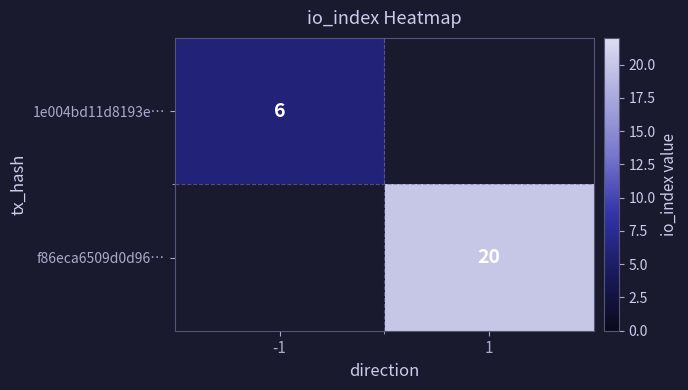

Is the value of 1e004bd11d8193e… at -1 greater than the value of f86eca6509d0d96… at 1?

No